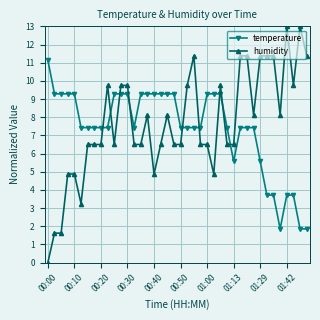

At how many categories does at least one series exceed 4?

40